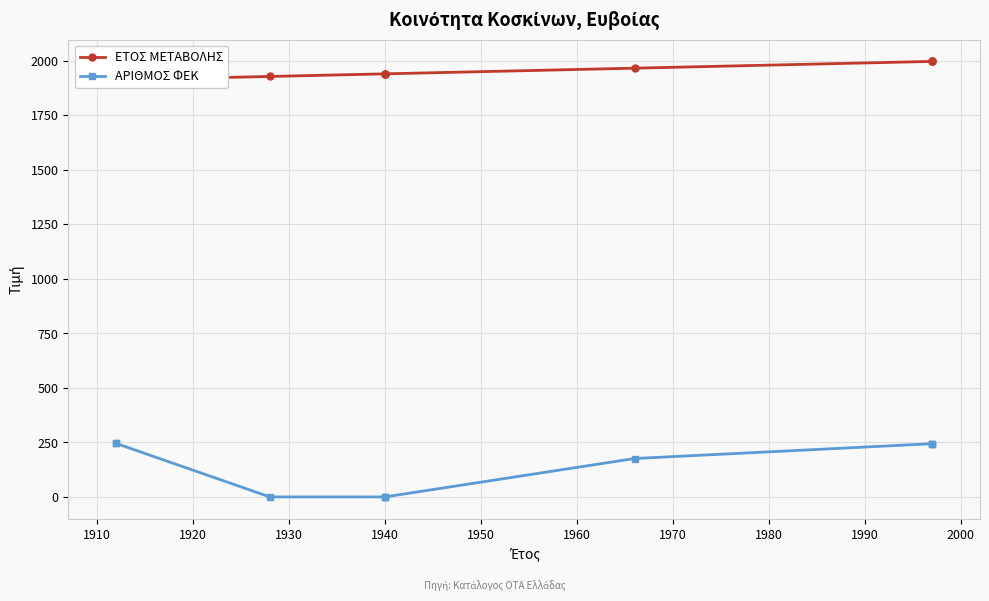

How many lines are shown in the chart?

2